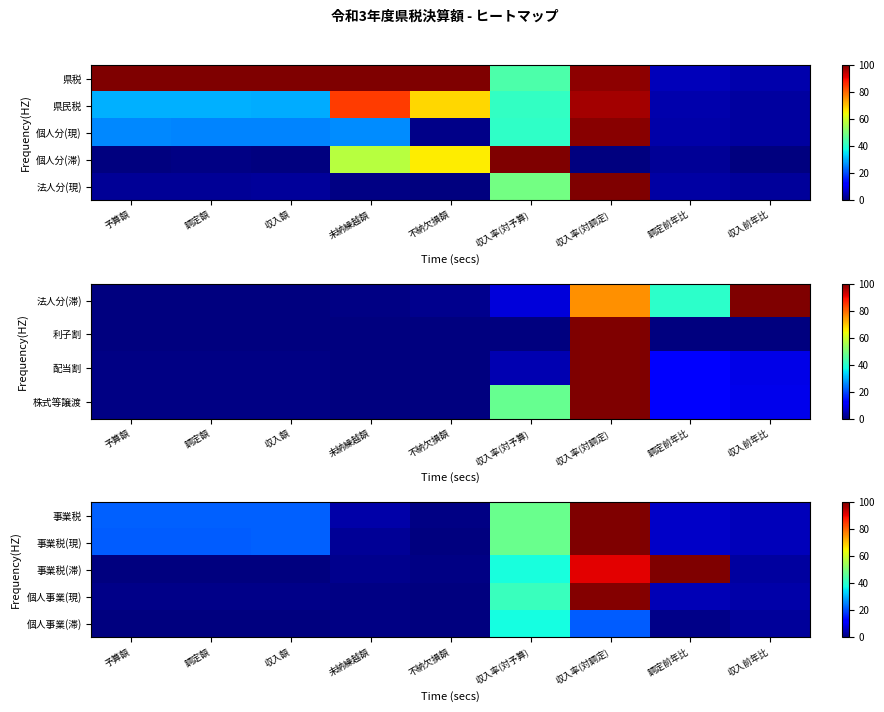

Rank the series by their maximum value, from highest to lowest.

事業税(滞), 事業税(現), 事業税, 個人事業(現), 個人事業(滞)